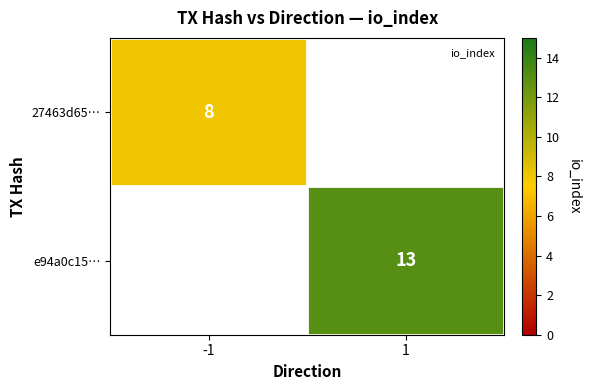

Between -1 and 1, which is larger?

1